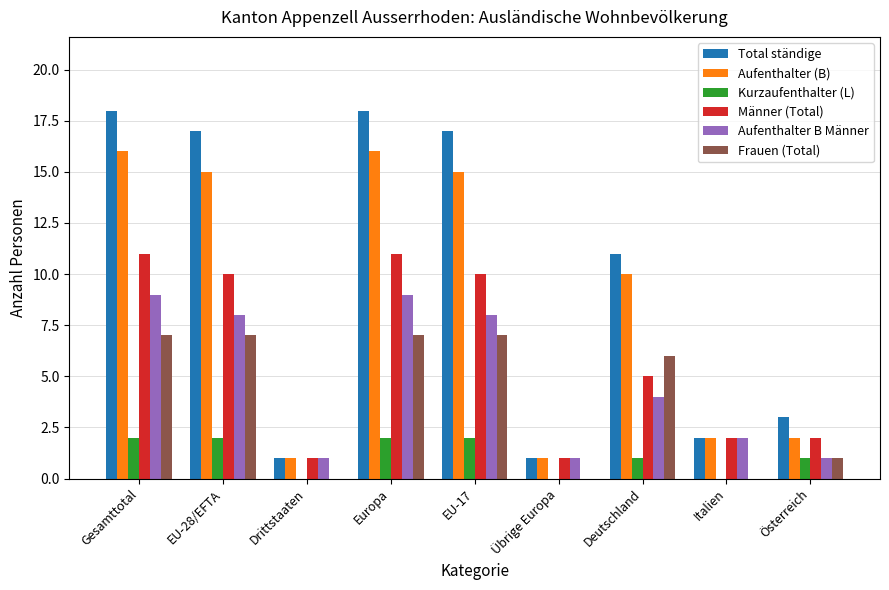

Which series has the largest total across all categories?

Total ständige